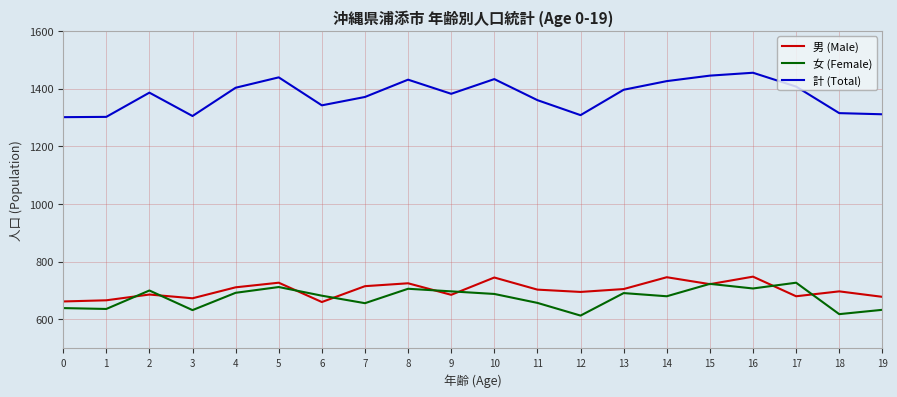

Rank the series at 8 from highest to lowest value.

計 (Total), 男 (Male), 女 (Female)